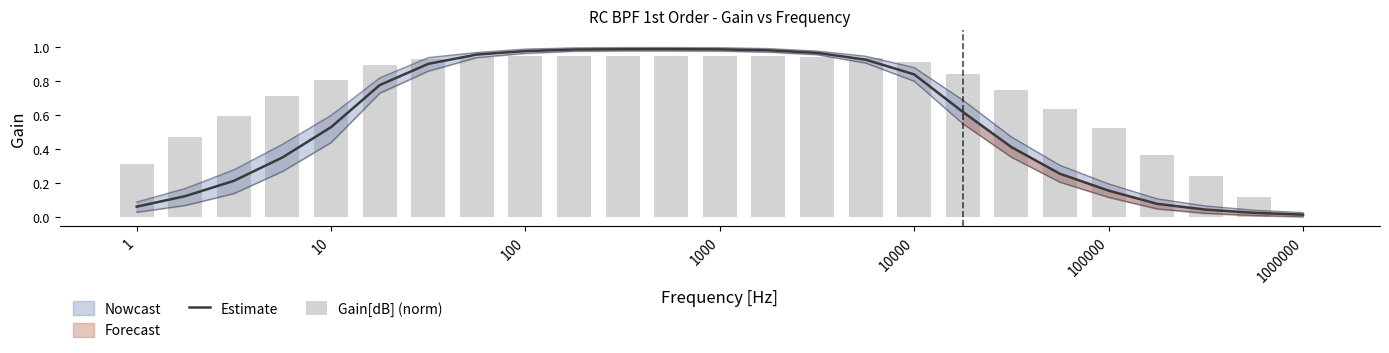

At which category is the sum across all series the highest?

11